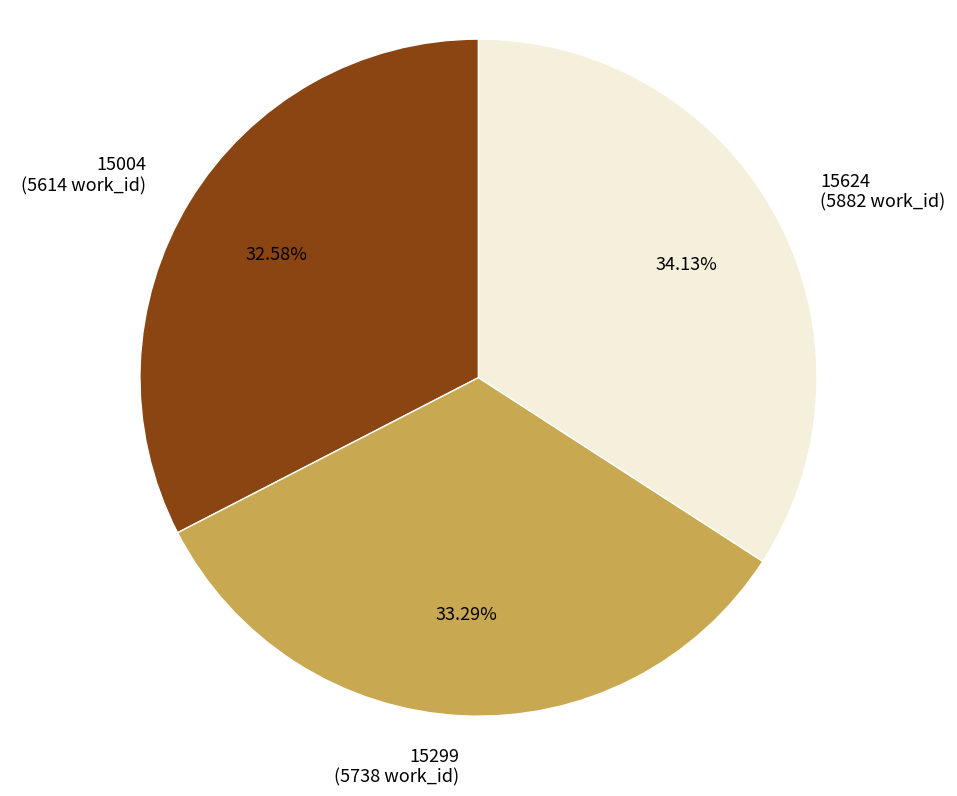

Does 15004 represent more than half of the total?

No